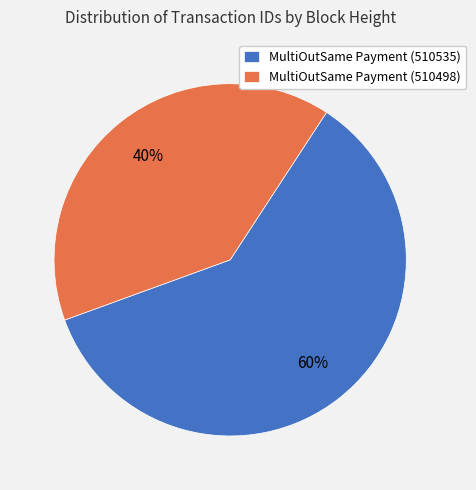

What is the ratio of the value at MultiOutSame Payment (510498) to the value at MultiOutSame Payment (510535)?

0.7